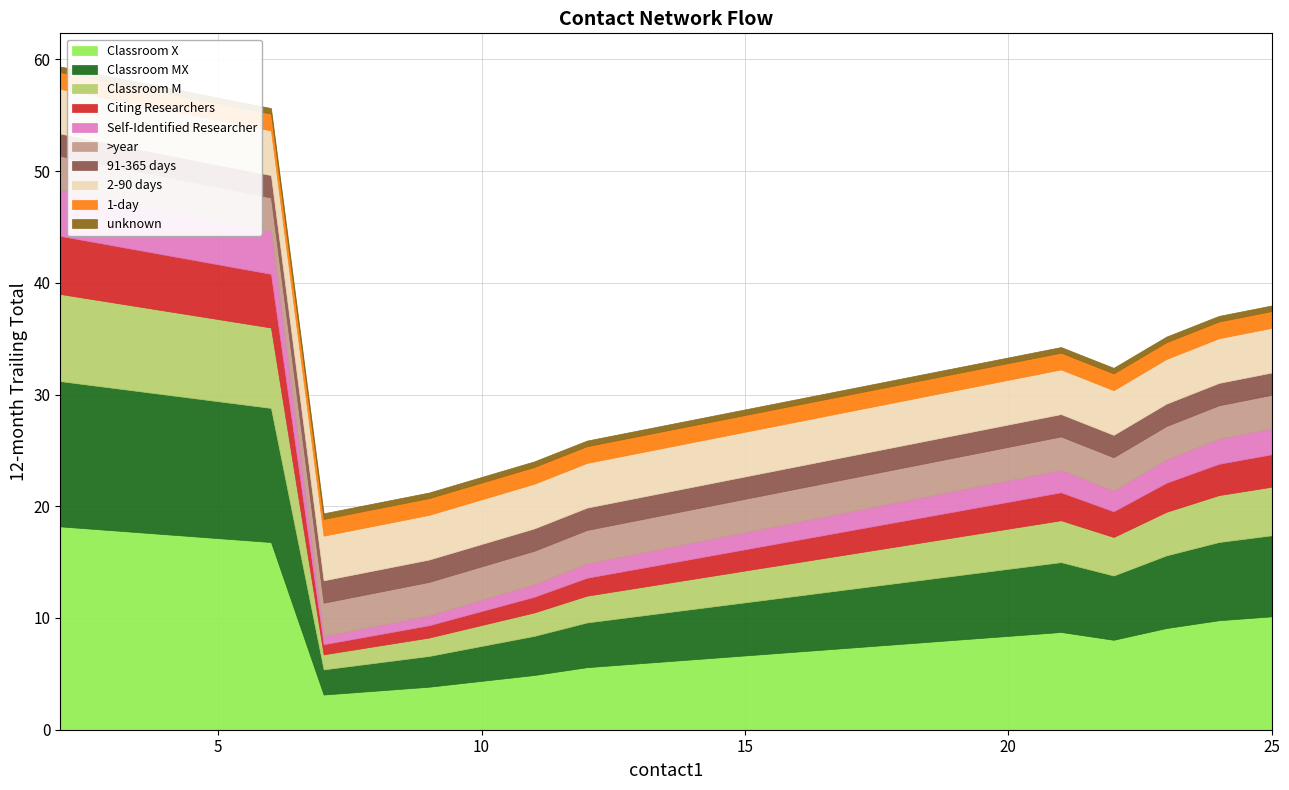

What is the maximum value for Classroom X?

18.2